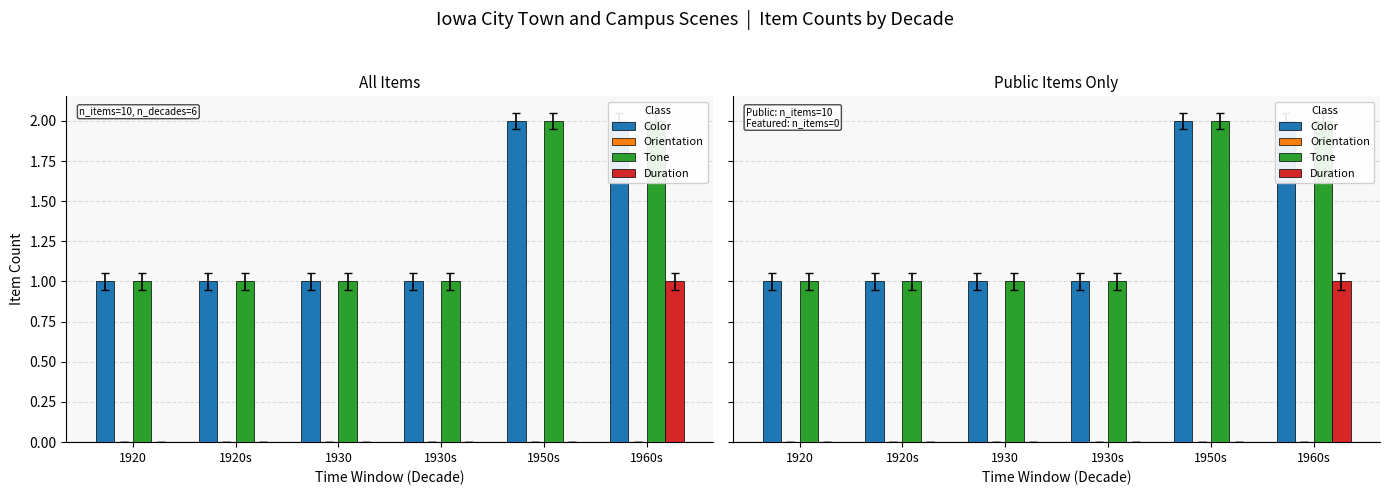

Reading left to right, extract all data points from this chart.

Color: 1	1	1	1	2	2
Orientation: 0	0	0	0	0	0
Tone: 1	1	1	1	2	2
Duration: 0	0	0	0	0	1